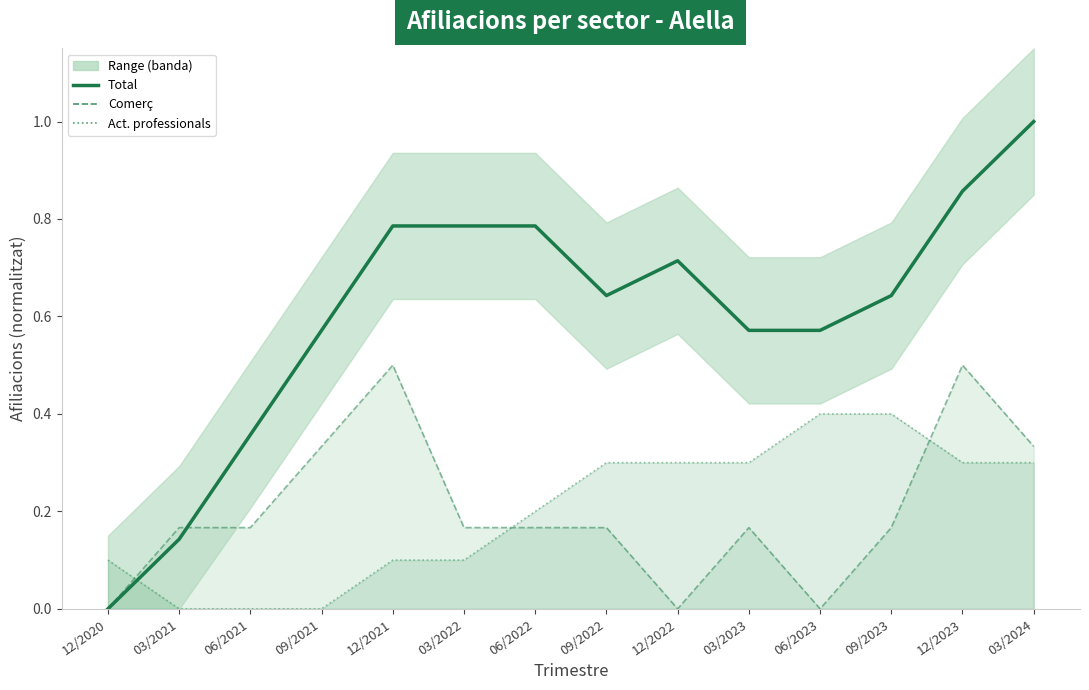

What position from the left is 03/2022?

6